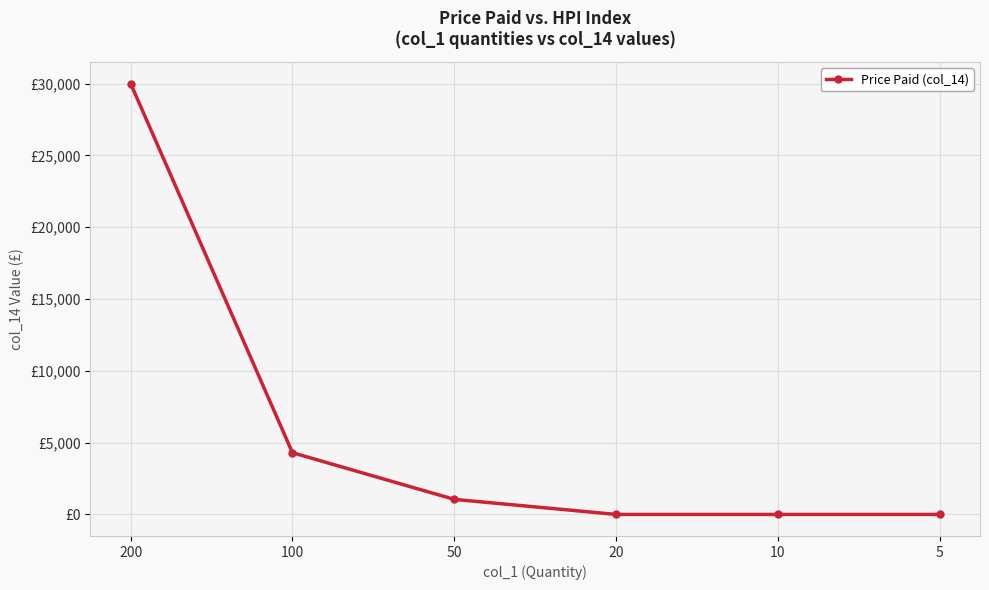

What is the difference between the maximum and minimum values?

30000